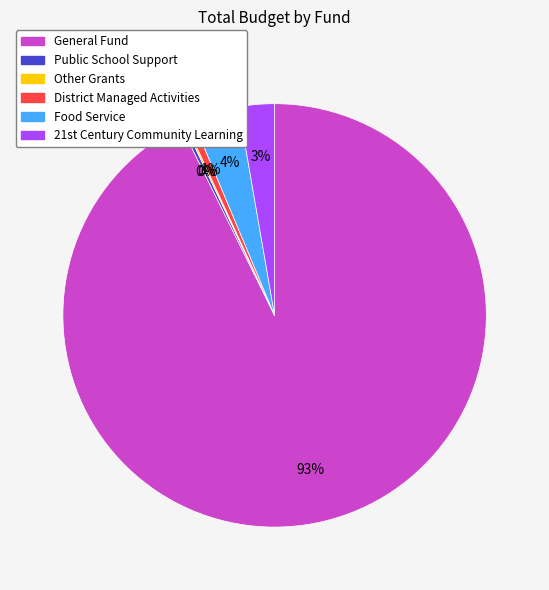

What is the largest slice in the pie chart?

General Fund